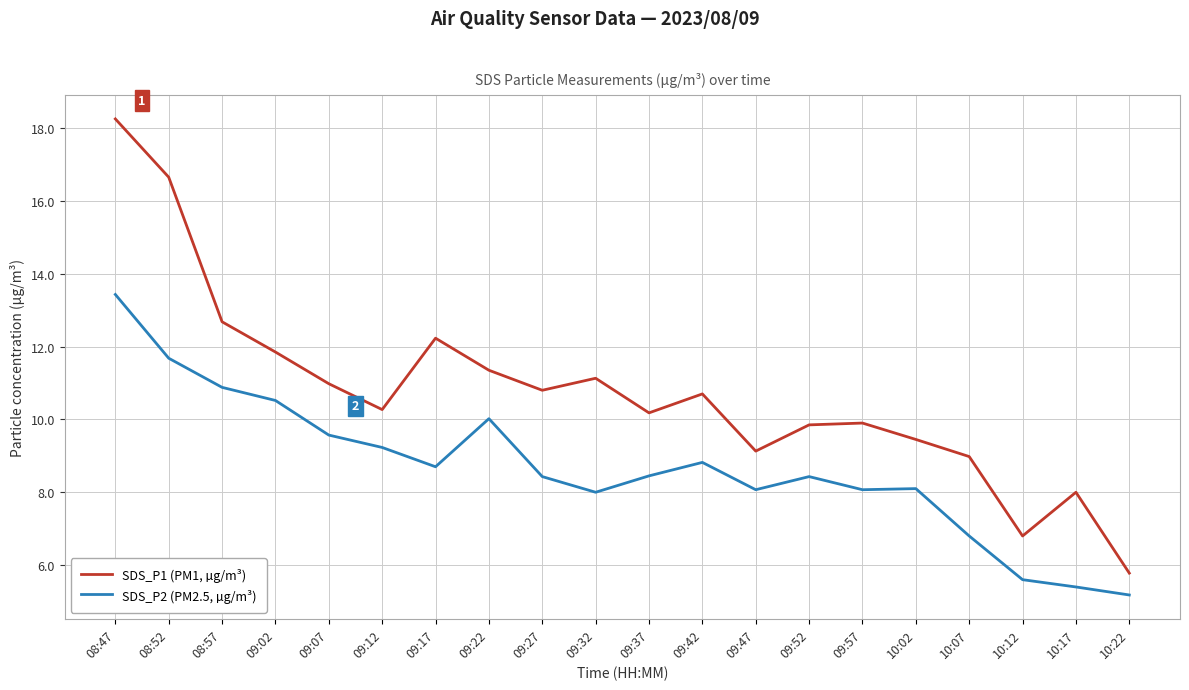

True or false: SDS_P2 (PM2.5, µg/m³) and SDS_P1 (PM1, µg/m³) intersect in this chart.

False